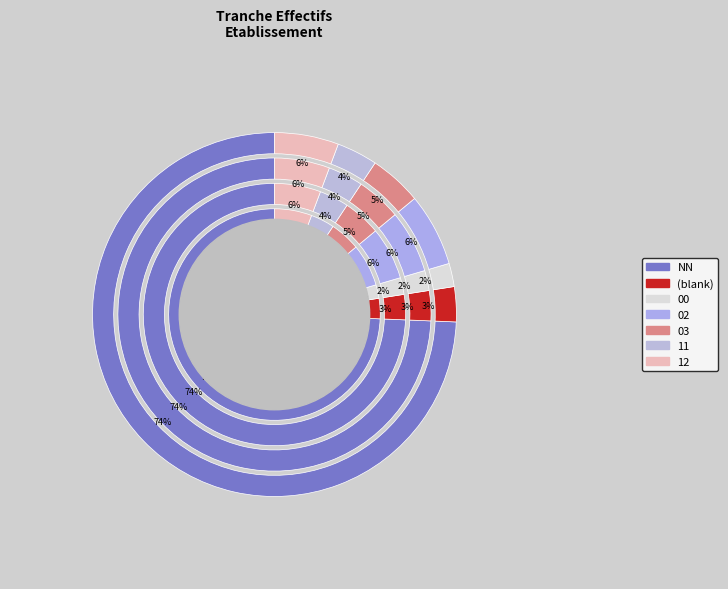

What is the total percentage of 00 and 02?

9.6%